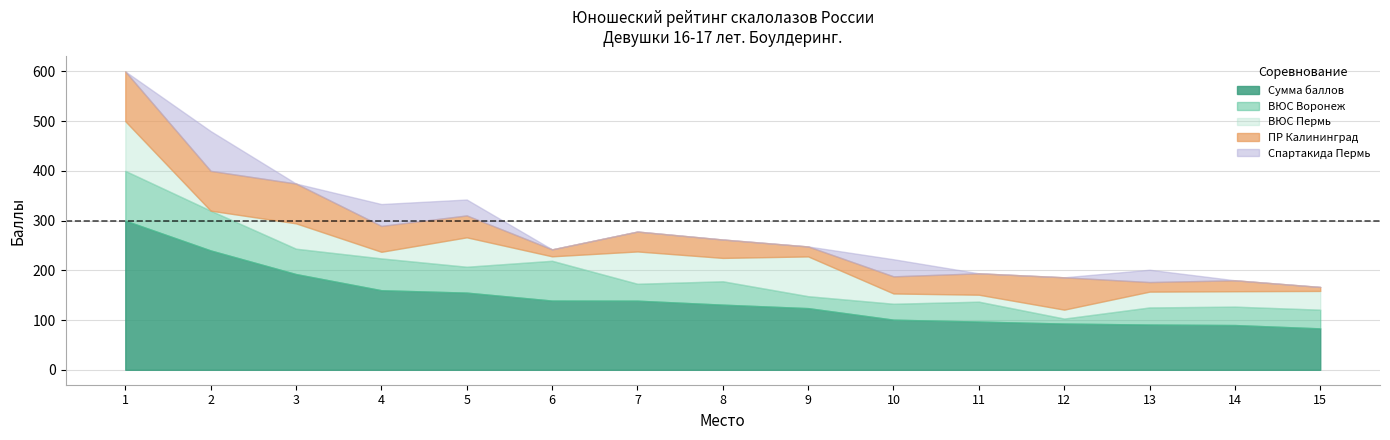

Does the chart have visible grid lines?

Yes